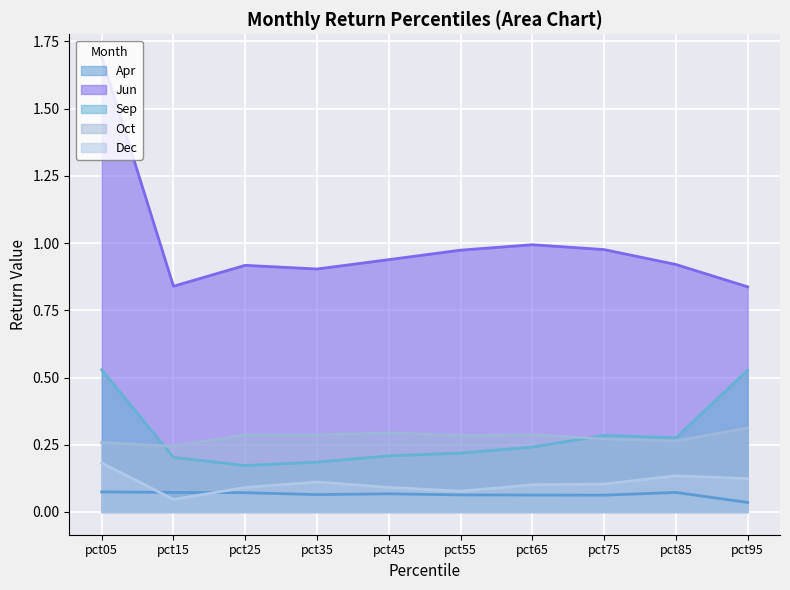

Is the value of Oct at pct75 greater than the value of Dec at pct55?

Yes